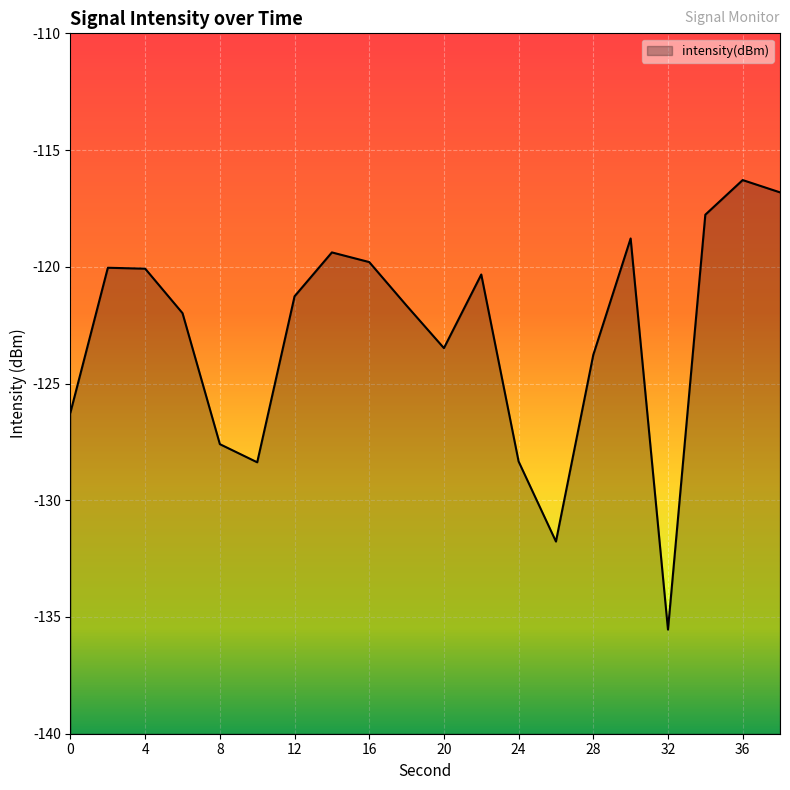

How many distinct data groups are displayed?

1